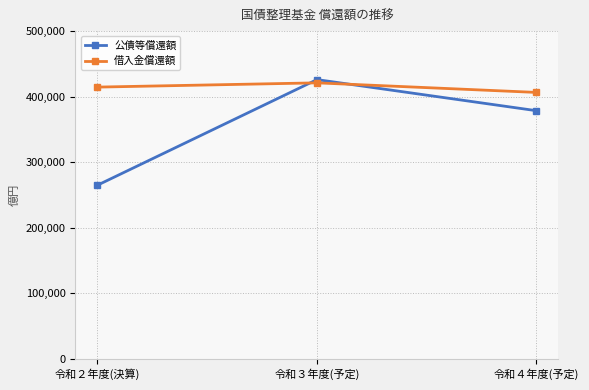

Rank the series at 令和２年度(決算) from lowest to highest value.

公債等償還額, 借入金償還額